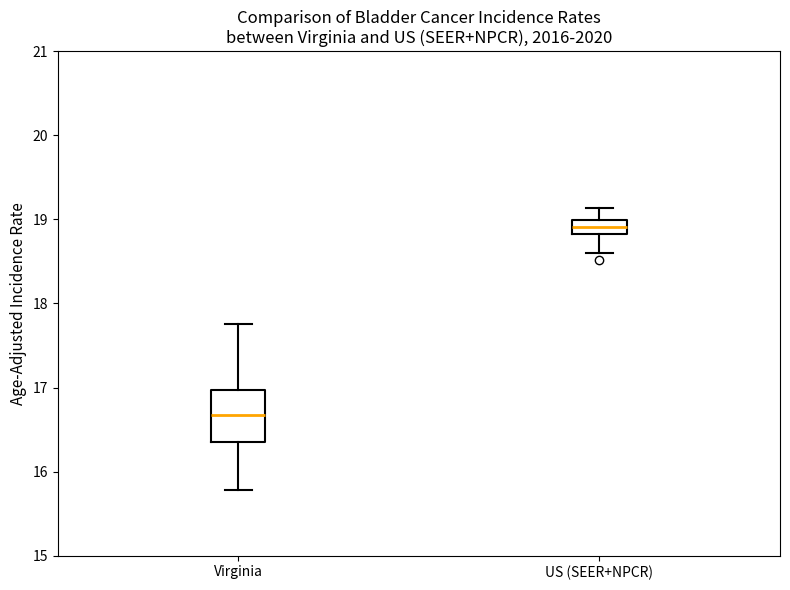

Which box's median line is the highest?

US (SEER+NPCR)